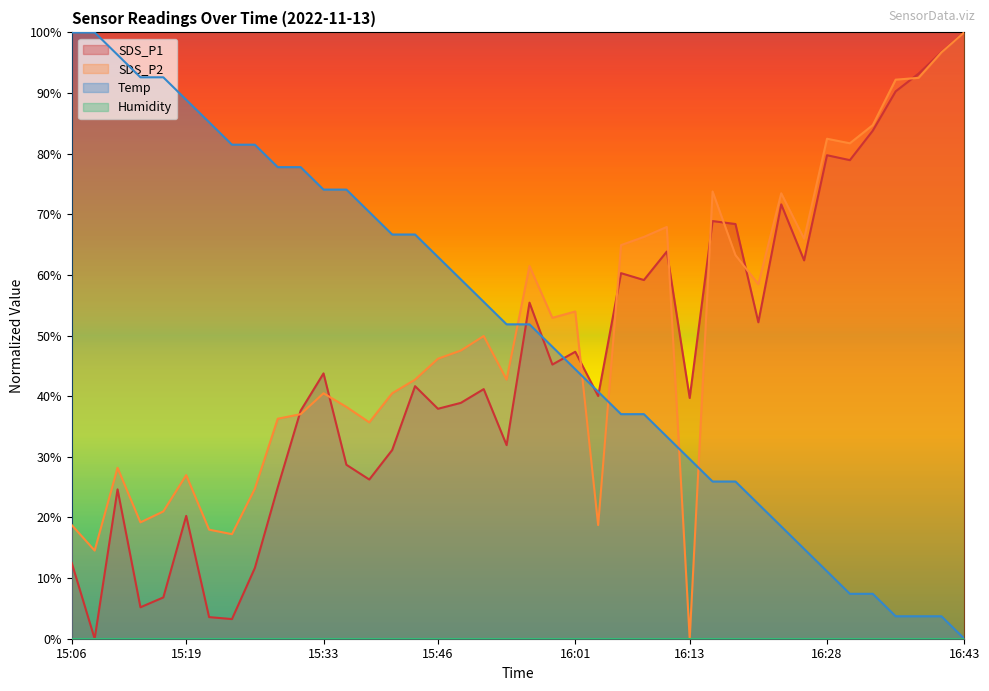

Which series has the largest total across all categories?

Temp